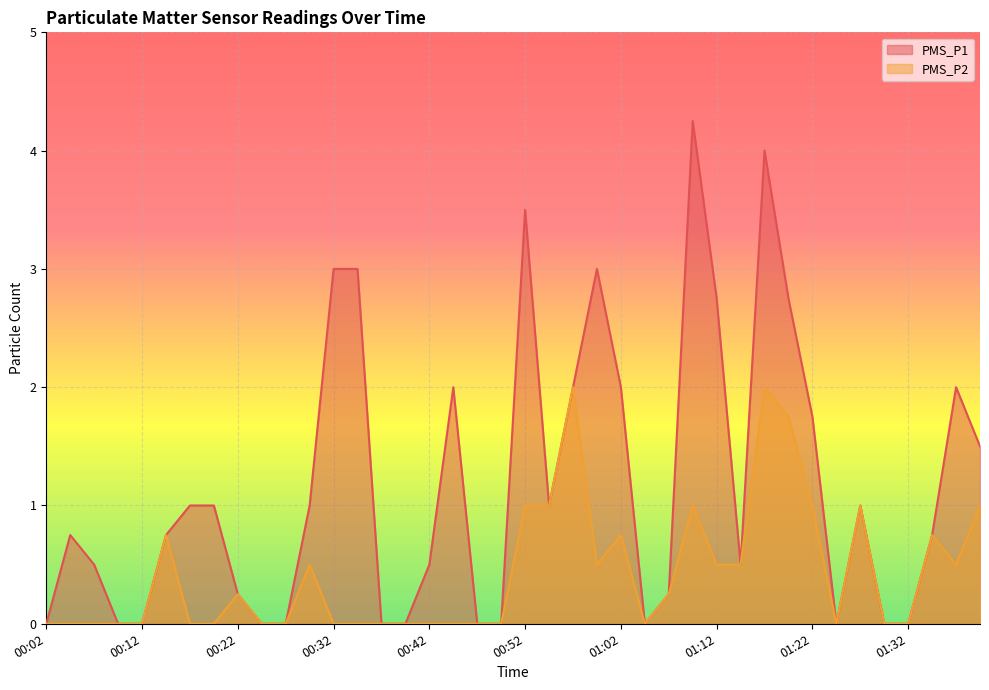

What is the sum of the PMS_P2 values at 01:32 and 00:22?

0.2